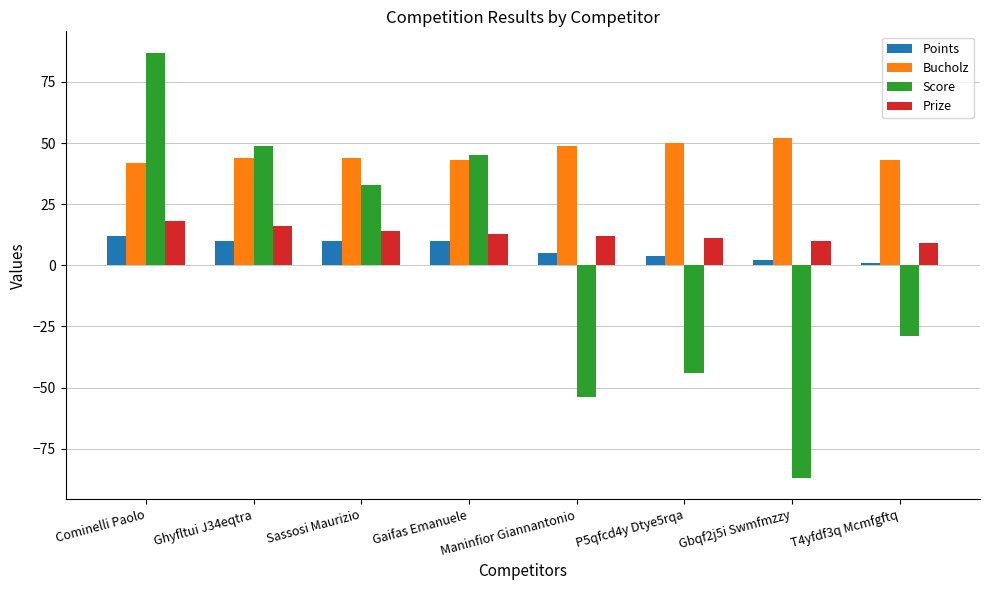

The value of Bucholz at T4yfdf3q Mcmfgftq is 43. True or false?

True